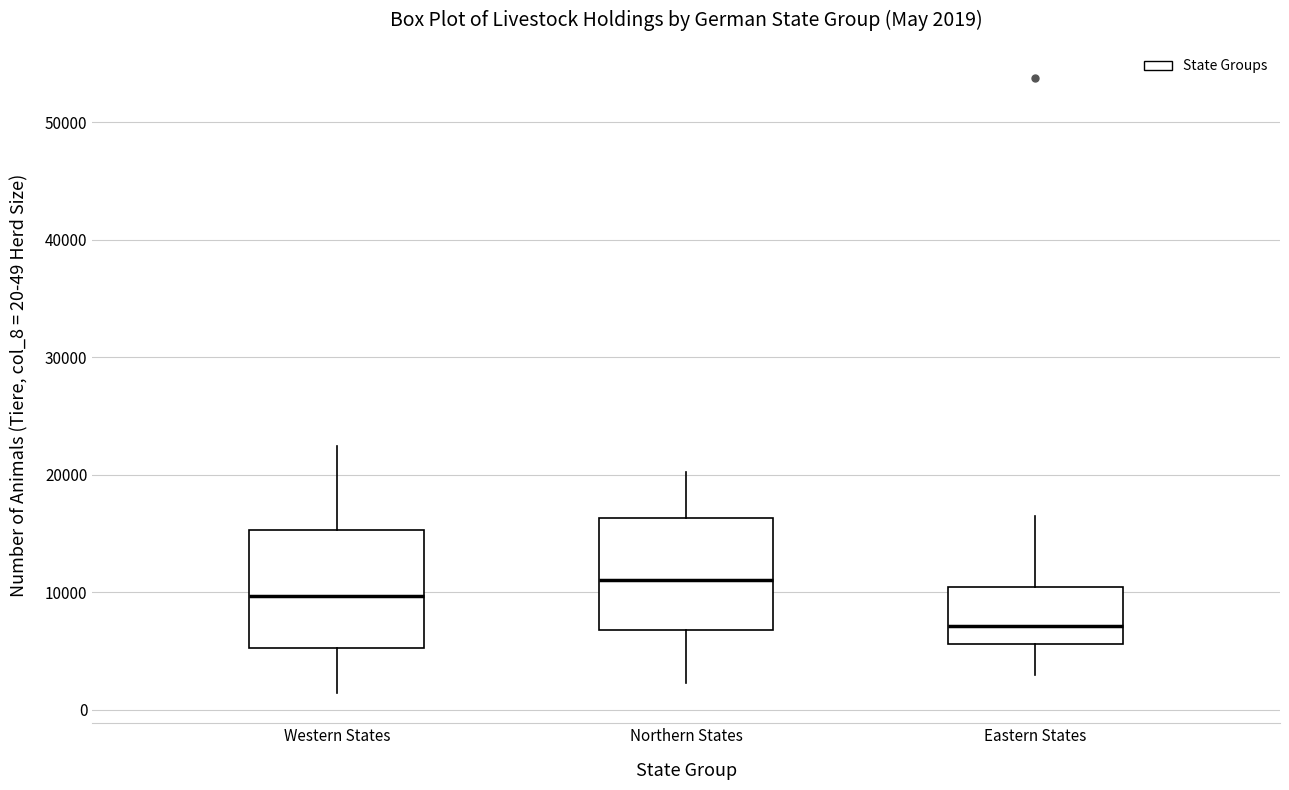

Which box has the highest median line?

Northern States